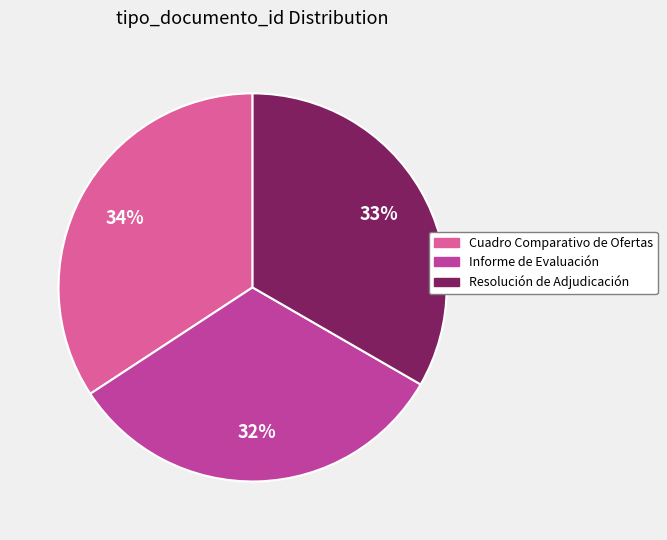

What percentage is the Informe de Evaluación slice, to the nearest percent?

32%